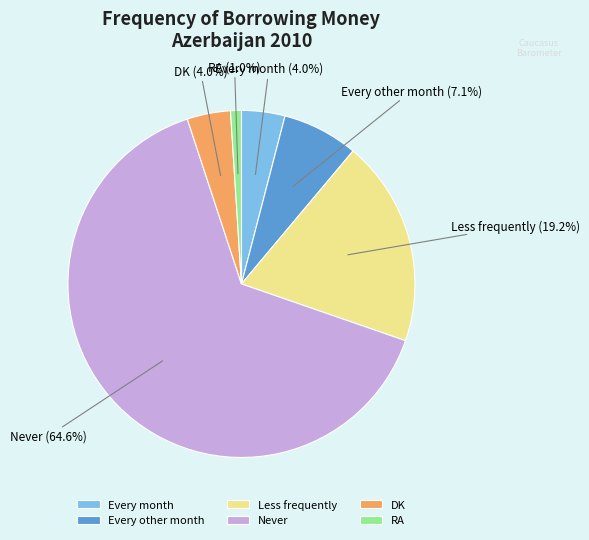

Approximately how many times larger is the value at Never compared to Every other month?

9.1